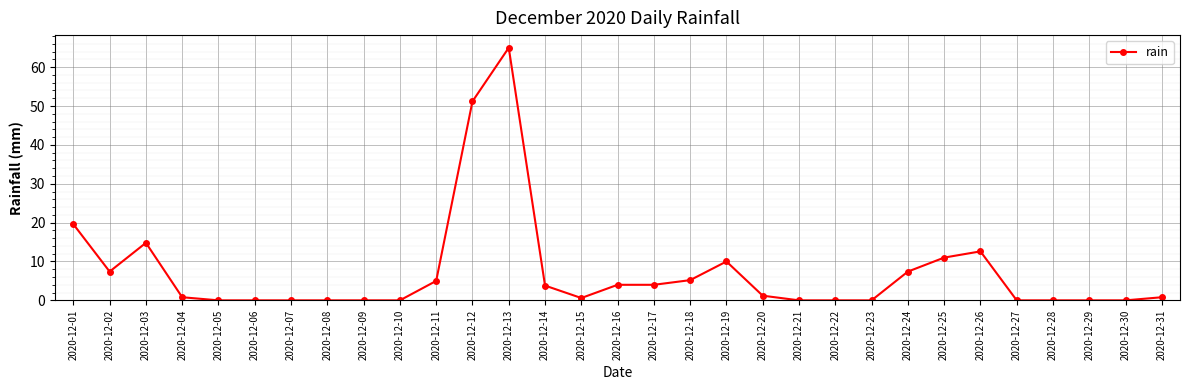

Where is the first local maximum?

2020-12-03